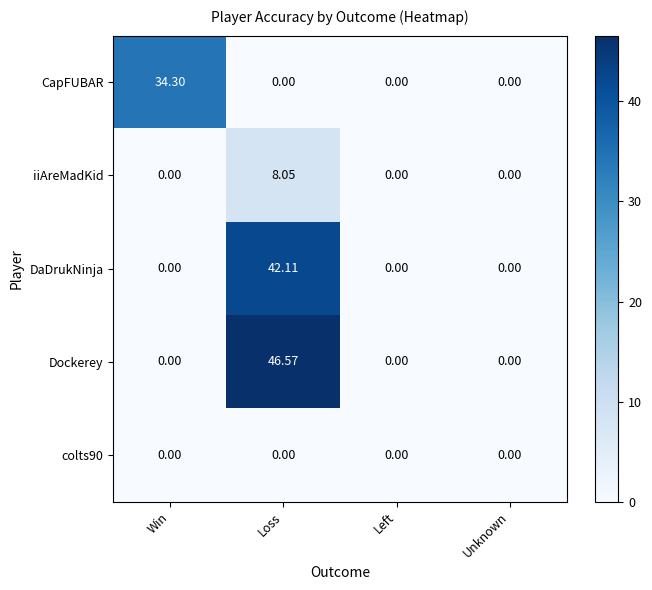

At which category does the chart reach its peak across all series?

Loss